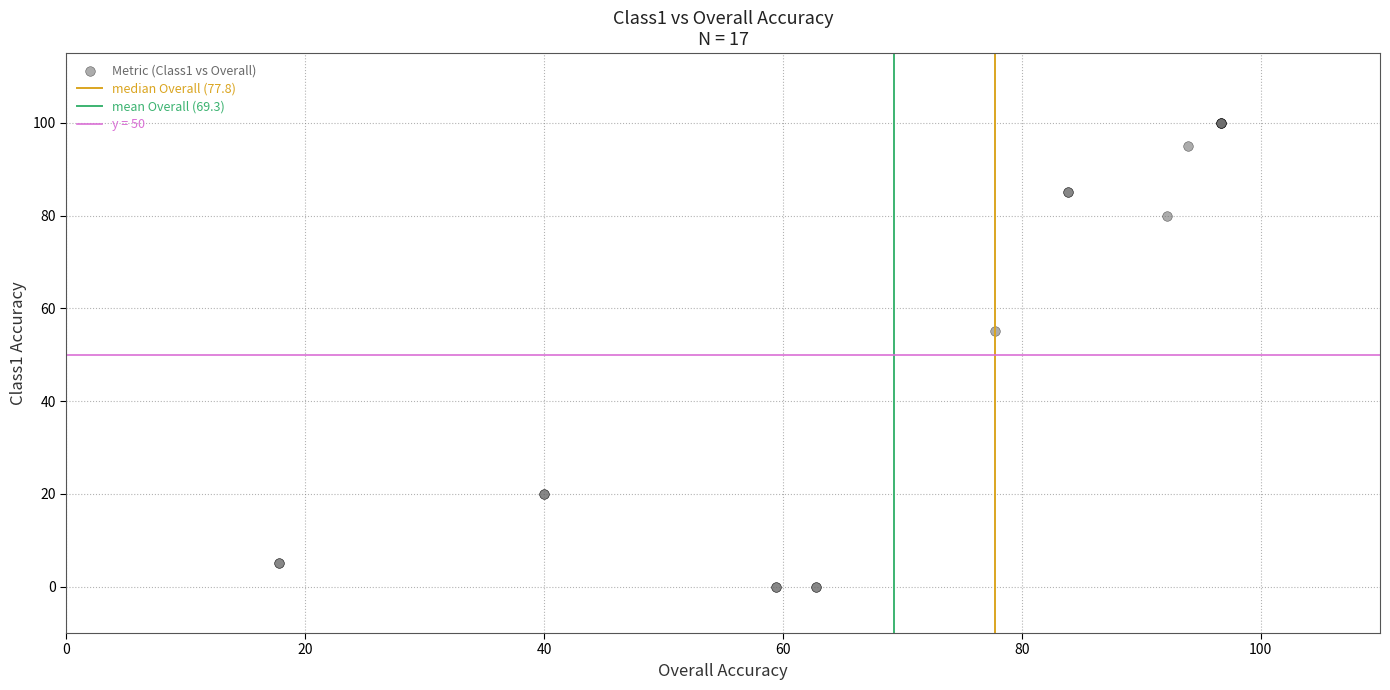

What Y value in the scatter plot is closest to 50?

55